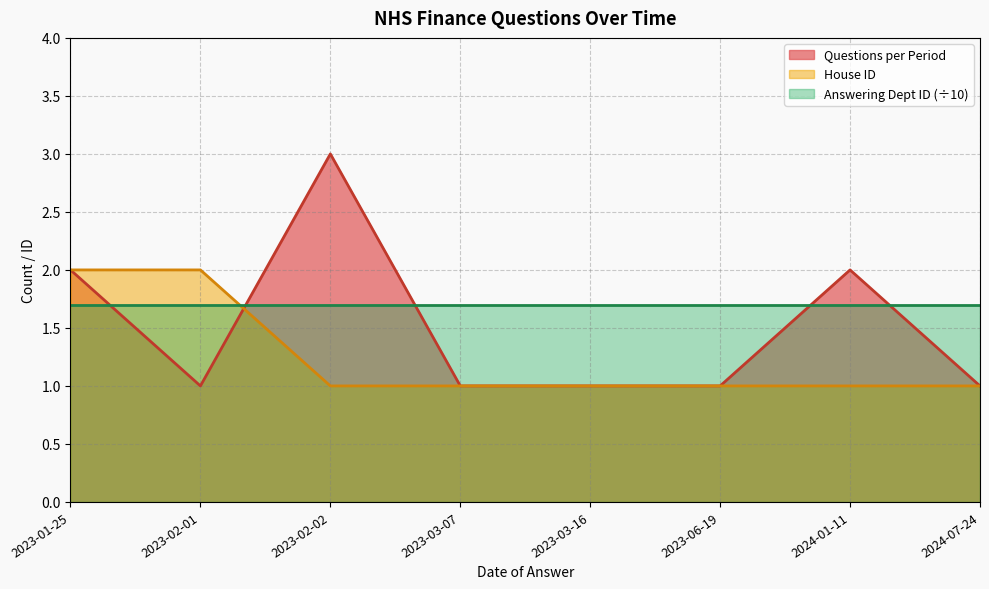

True or false: the data shows 1 at 2024-07-24.

True